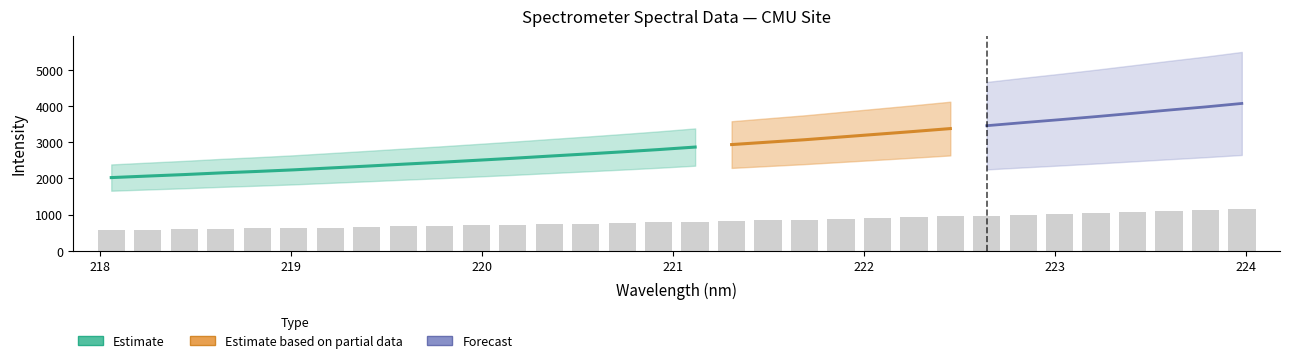

What is the difference between the maximum and minimum values?

574.2